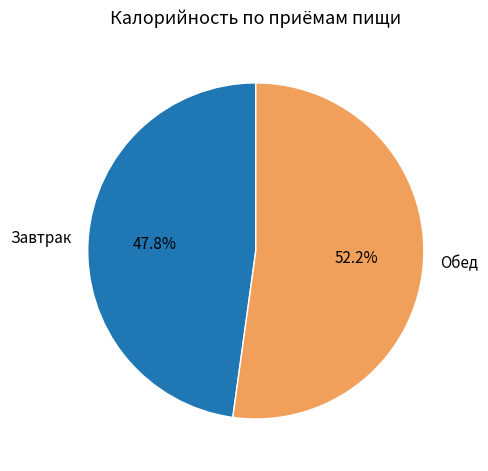

To the nearest percent, what is the difference between the largest and smallest slice percentages?

4%